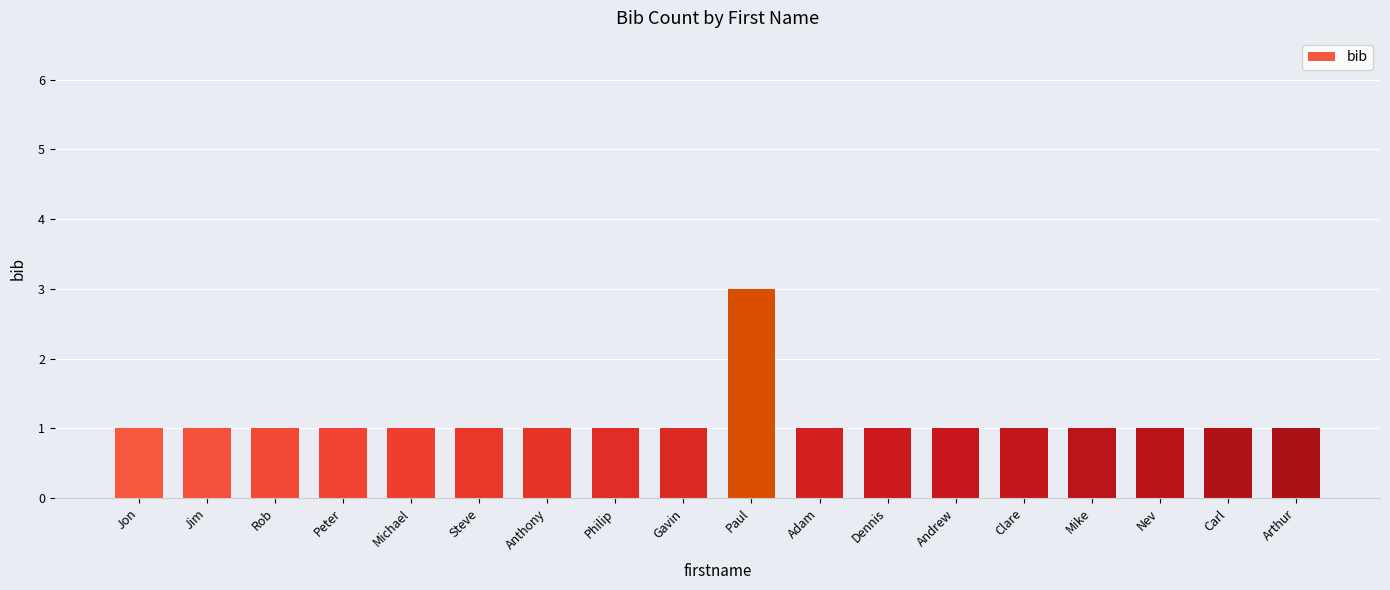

Approximately how many times larger is the value at Gavin compared to Arthur?

1.0